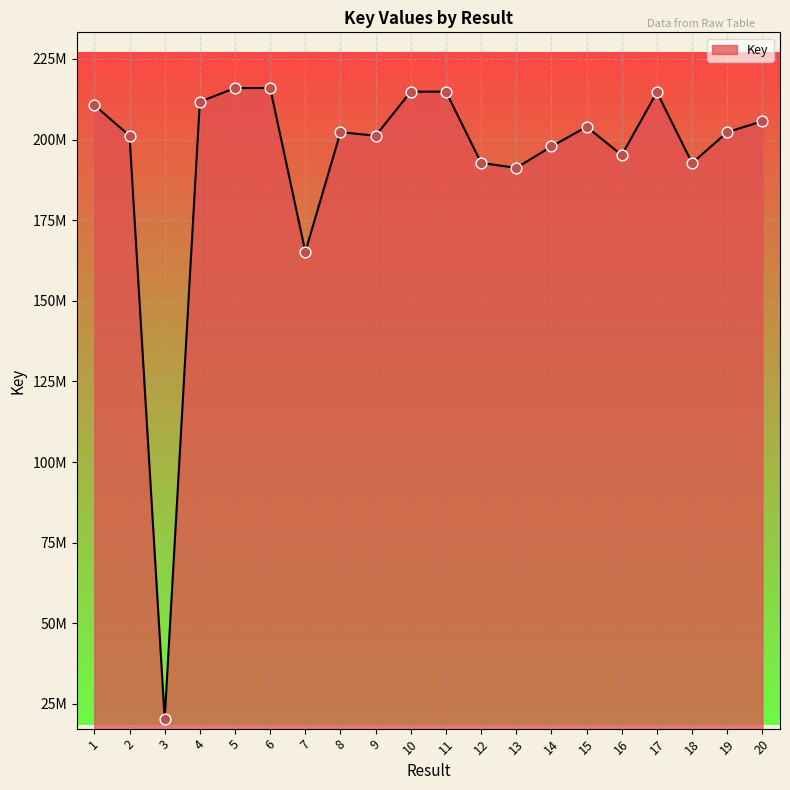

Between 14 and 15, which is larger?

15